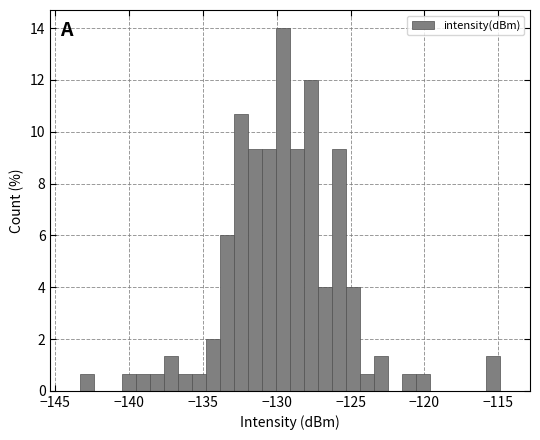

Read against the x-axis, roughly where is the centre of the tallest bar?

-129.5